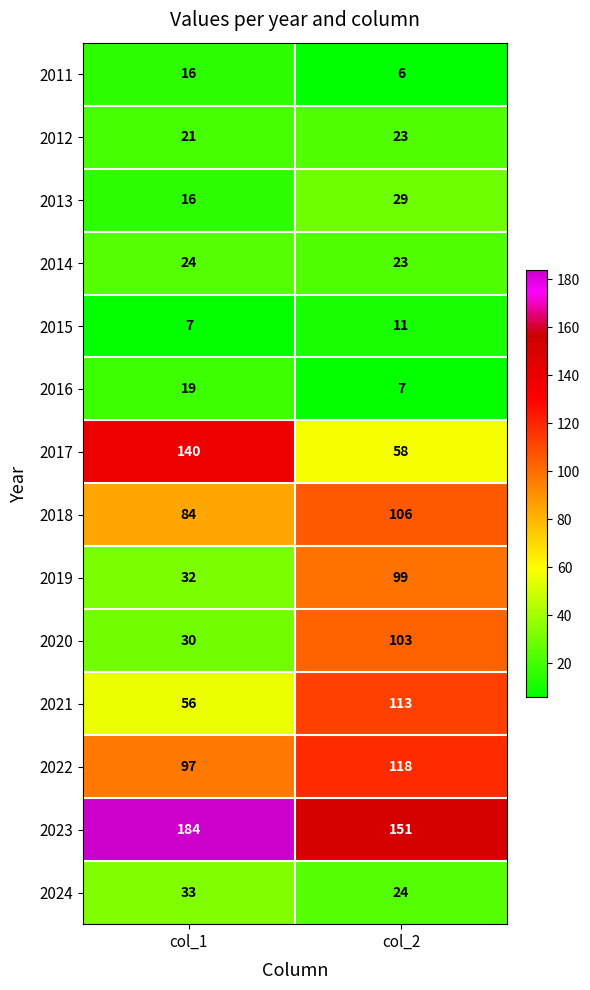

Which series has the widest spread of values?

2017